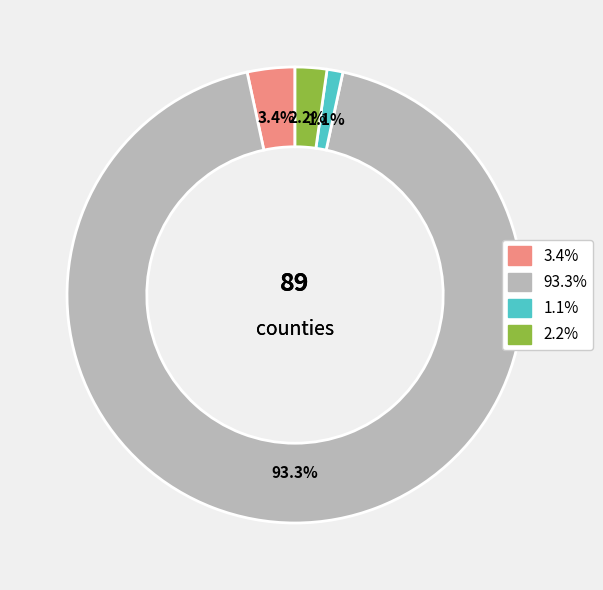

Is there any slice that represents more than half of the pie?

Yes